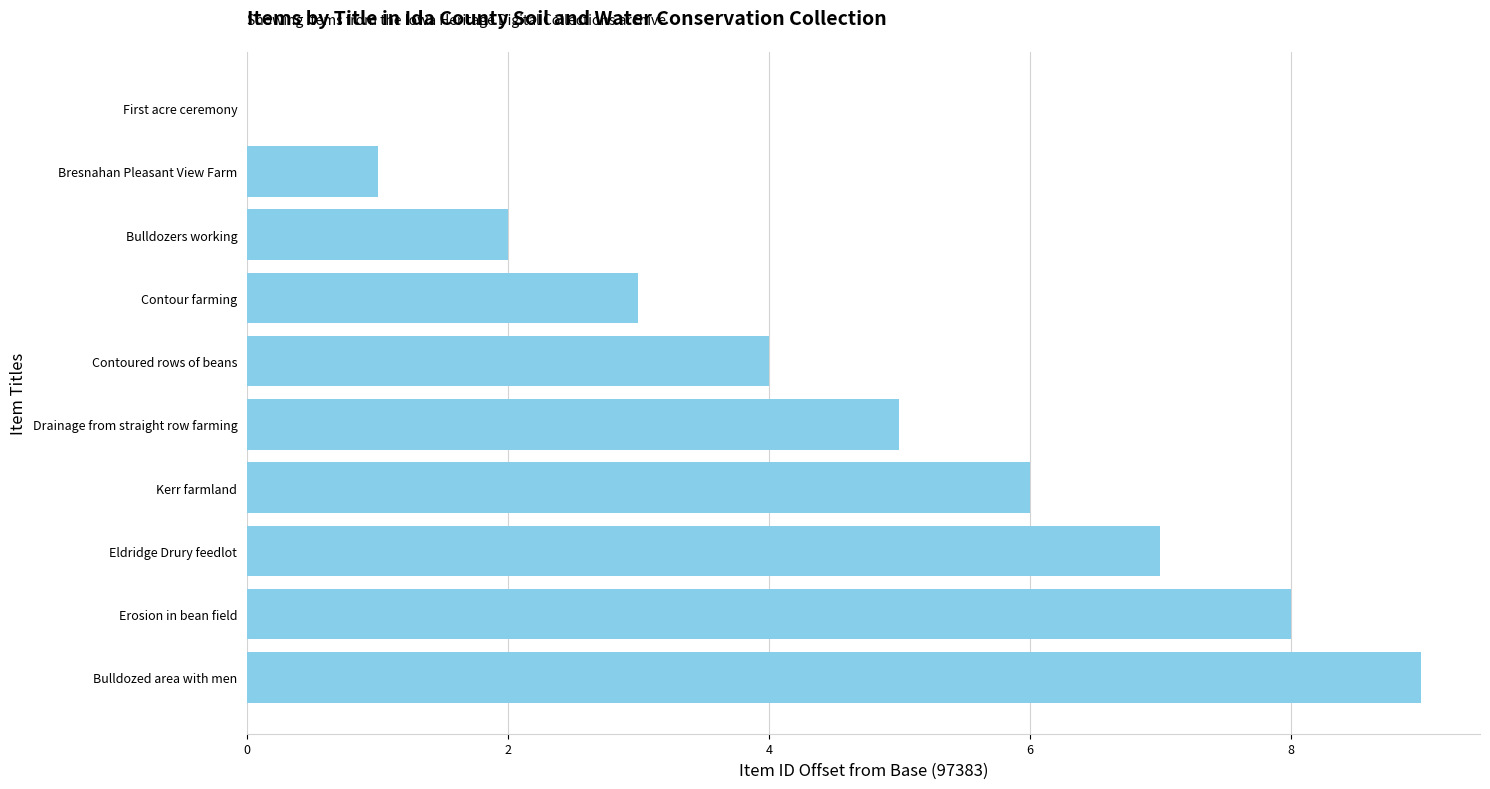

Count the number of data series in this chart.

1